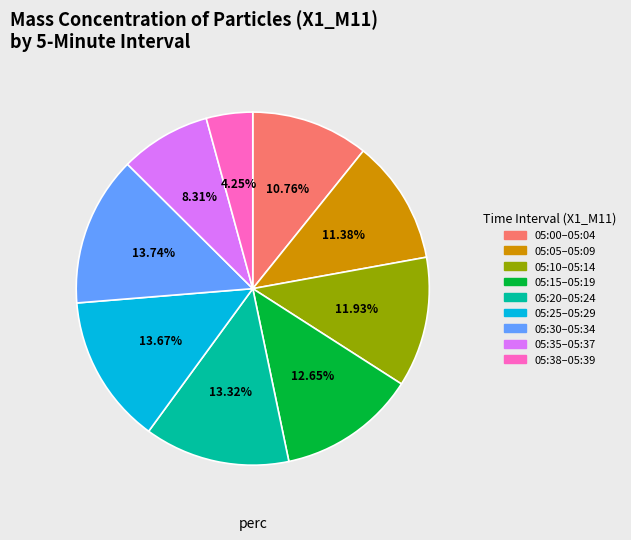

Does any single category account for the majority?

No